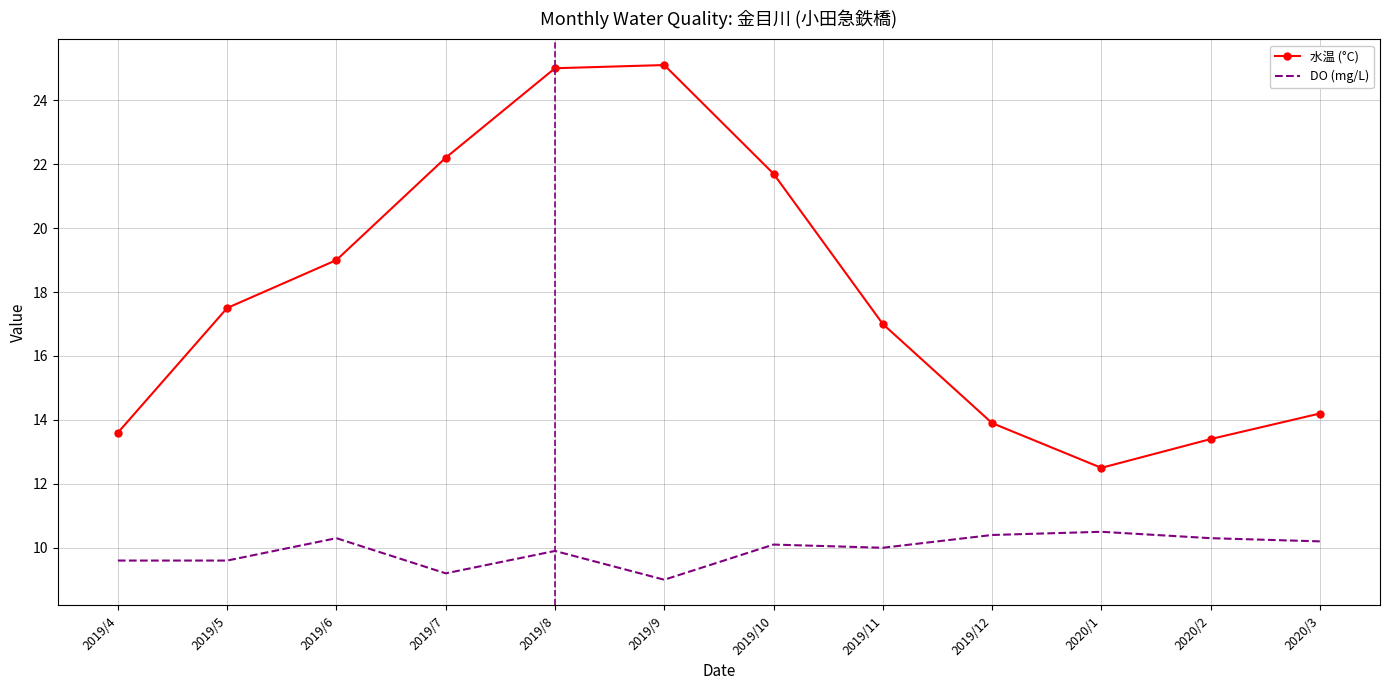

Is this an area chart (filled region under the line)?

No